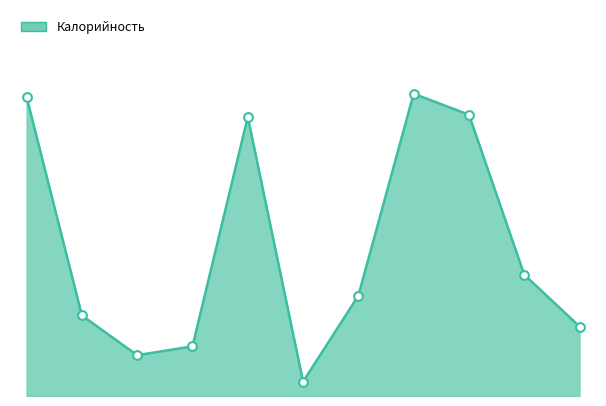

Does the chart have visible grid lines?

No